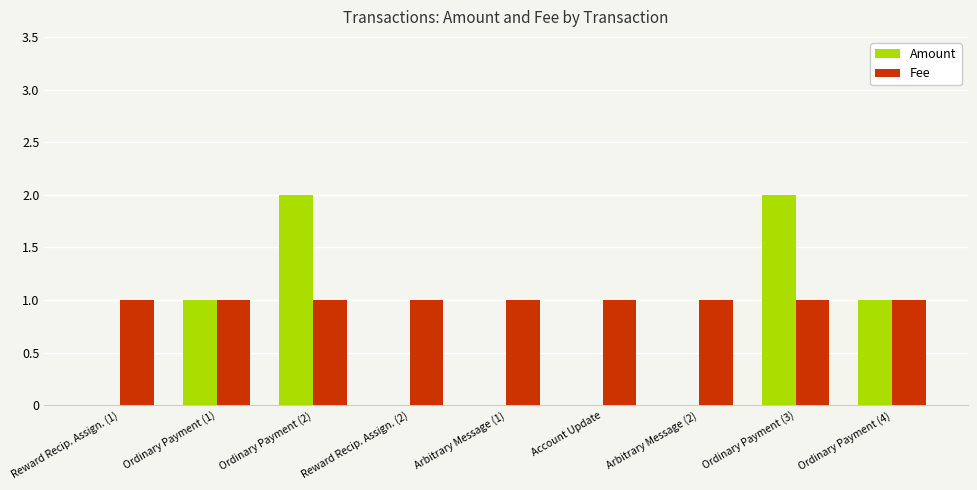

What is the total value across all series at Ordinary Payment (3)?

3